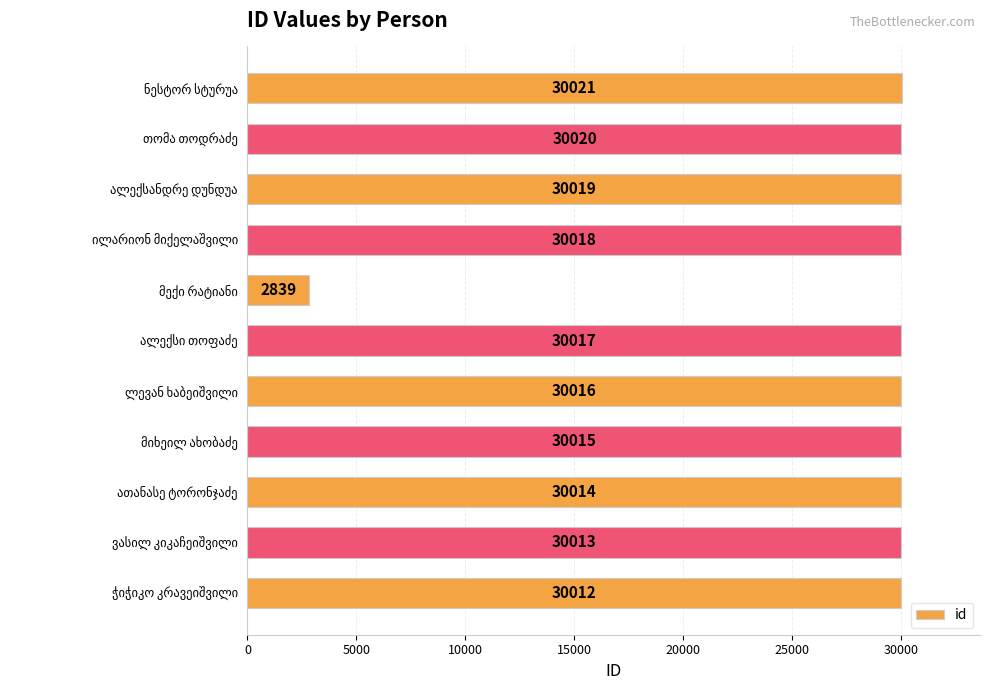

Does the chart contain any negative values?

No